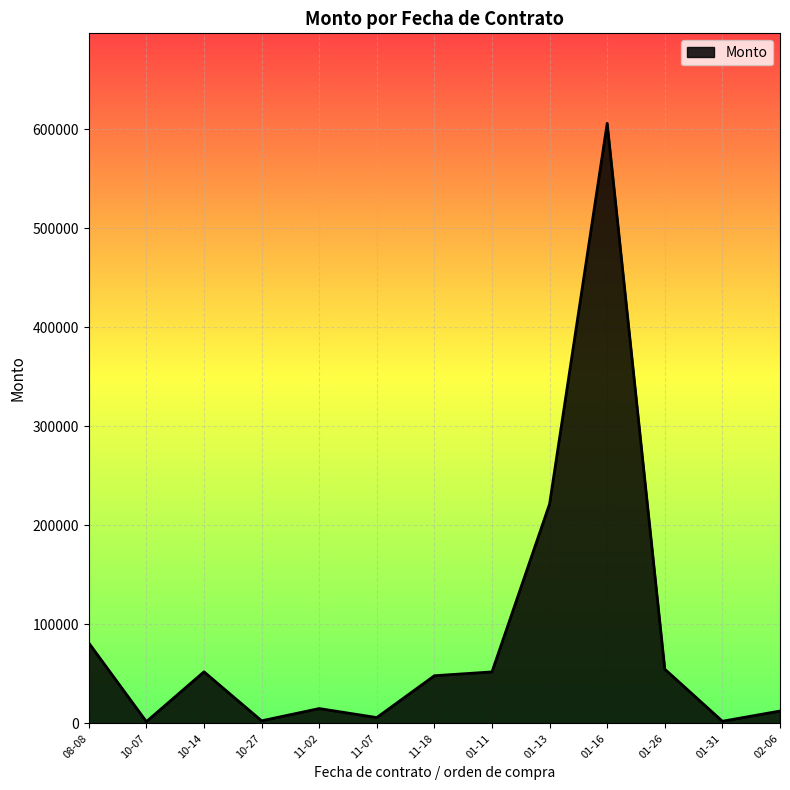

Is it true that the value at 10-14 is 52114.3?

True